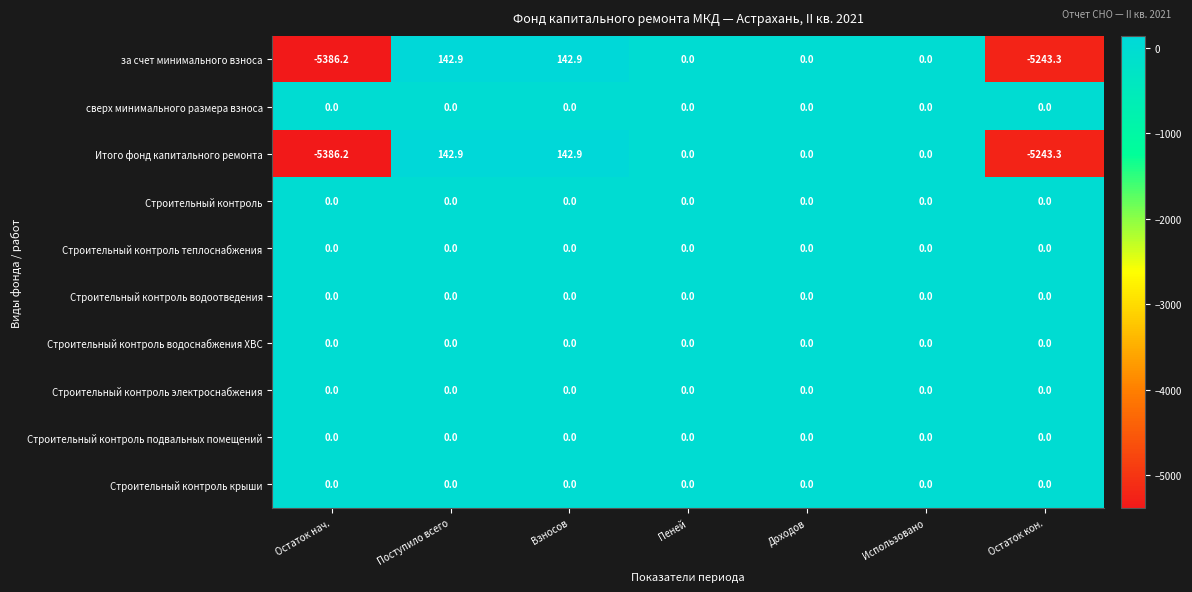

At which category does the chart reach its minimum across all series?

Остаток нач.